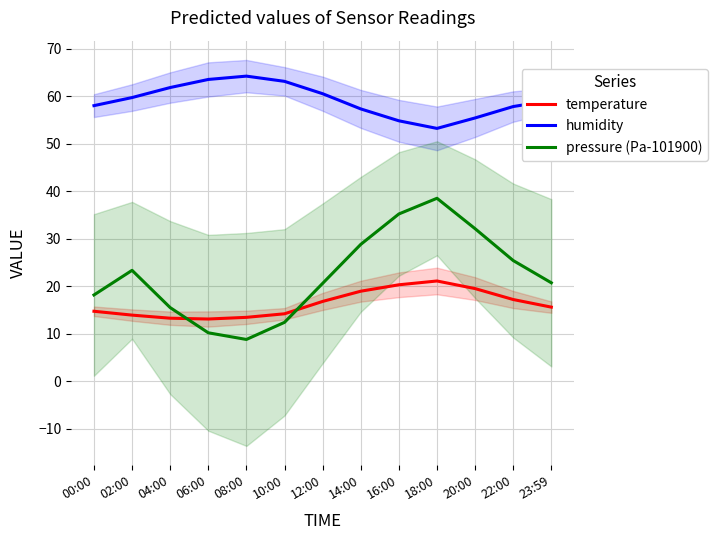

Does the chart display data point markers on the line(s)?

No